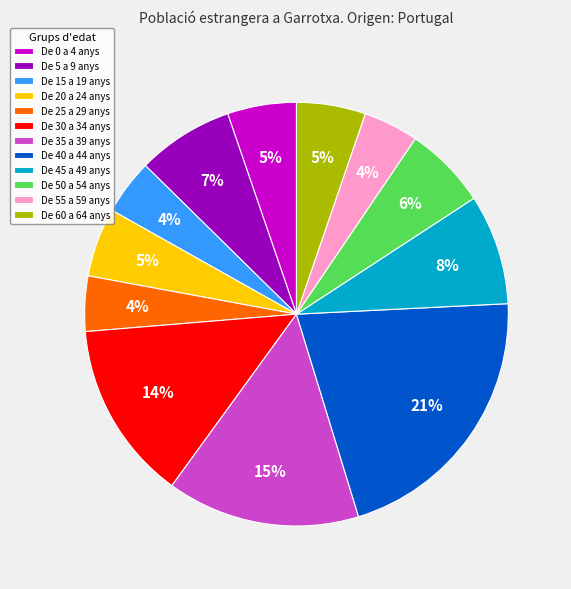

To the nearest percent, what is the difference between the largest and smallest slice percentages?

17%